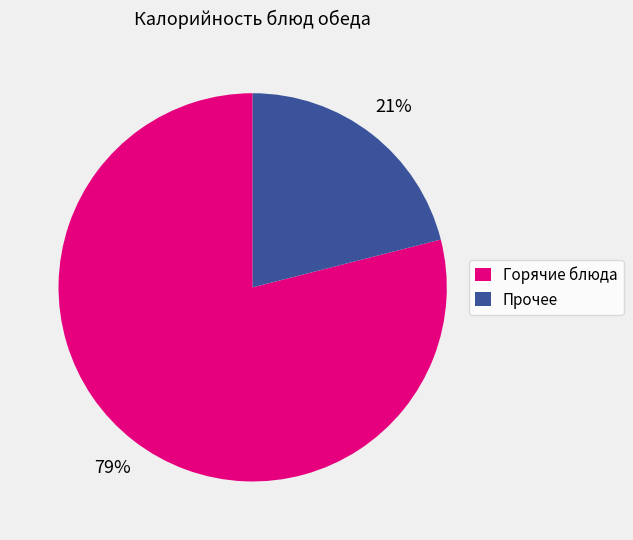

Does Горячие блюда account for over 50% of the chart?

Yes